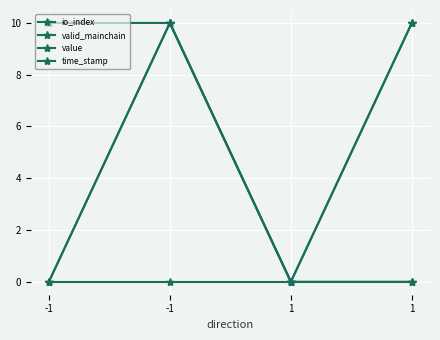

At which category does value reach its first local peak?

-1